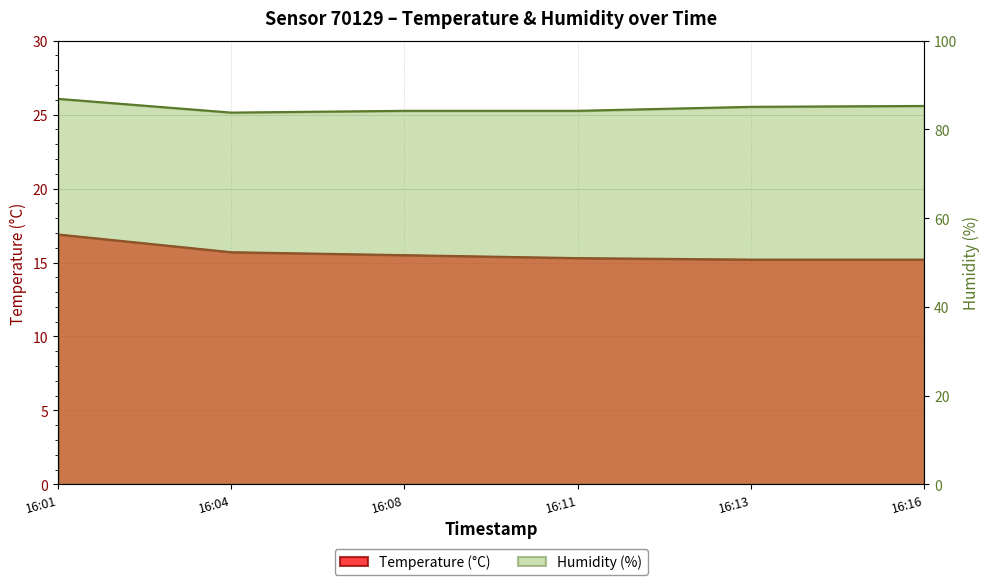

What is the smallest value displayed?

15.2